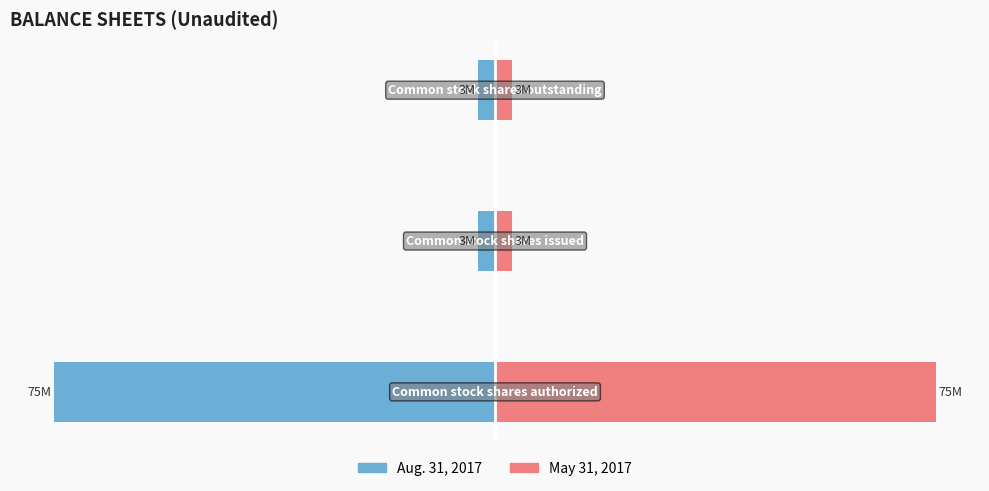

What is the value of the Aug. 31, 2017 bar at the 1st from the left?

-75000000